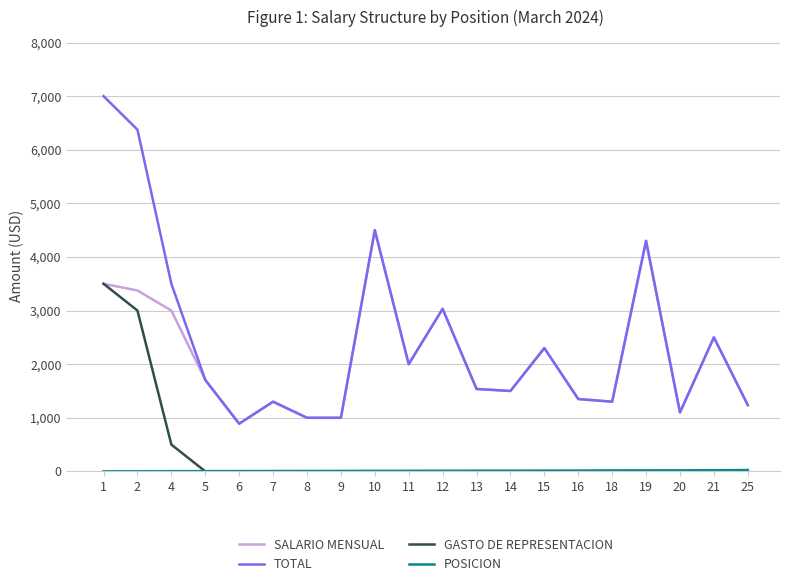

What is the total value across all series at 2?

12751.0